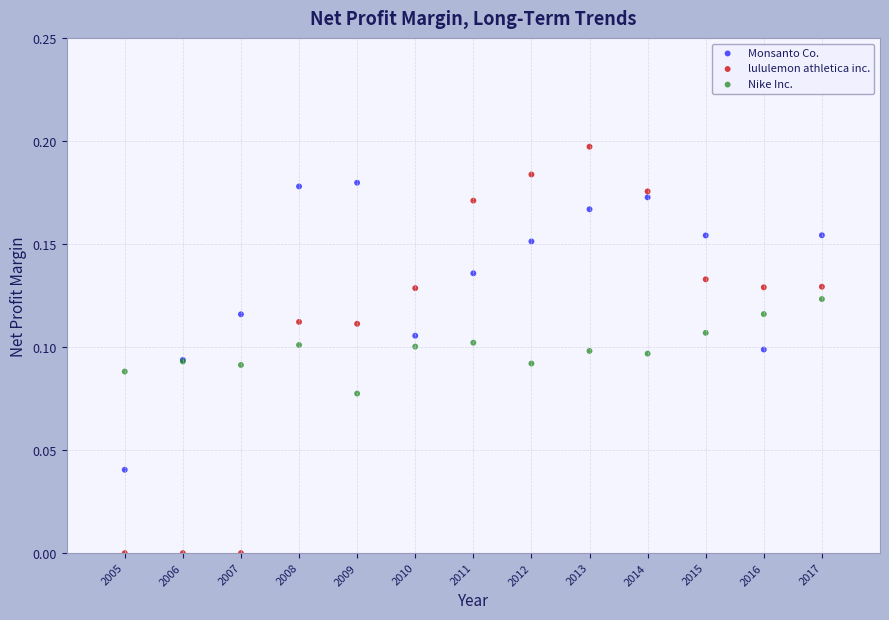

Which series has the largest Y range (max minus min)?

lululemon athletica inc.